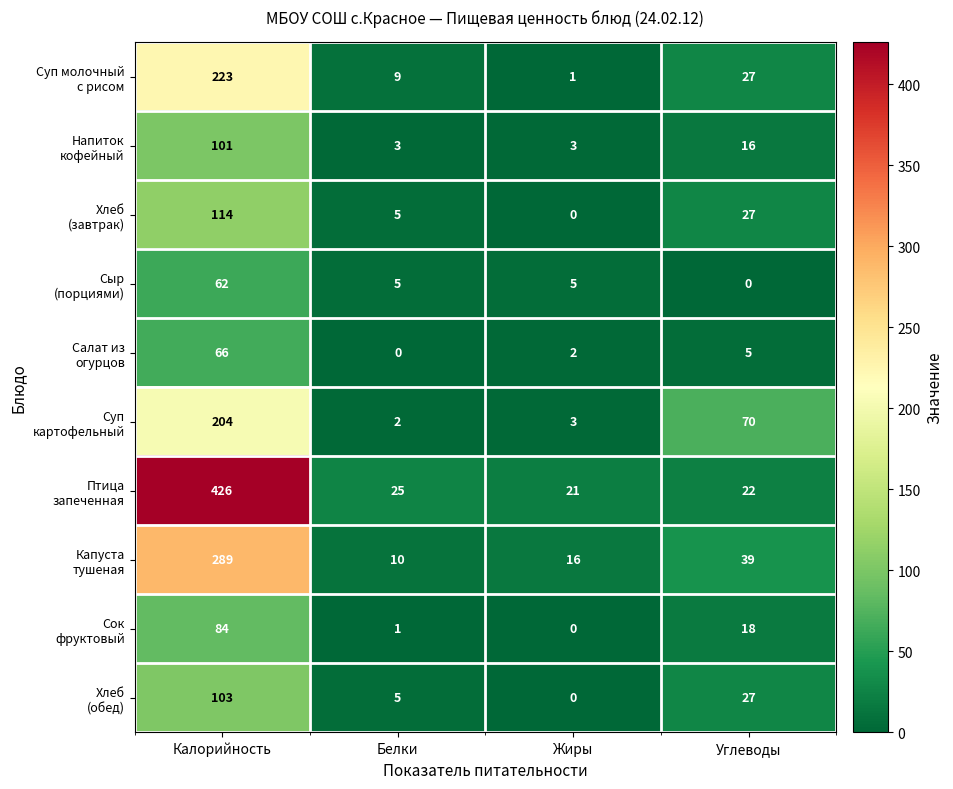

What is the total value across all series at Жиры?

51